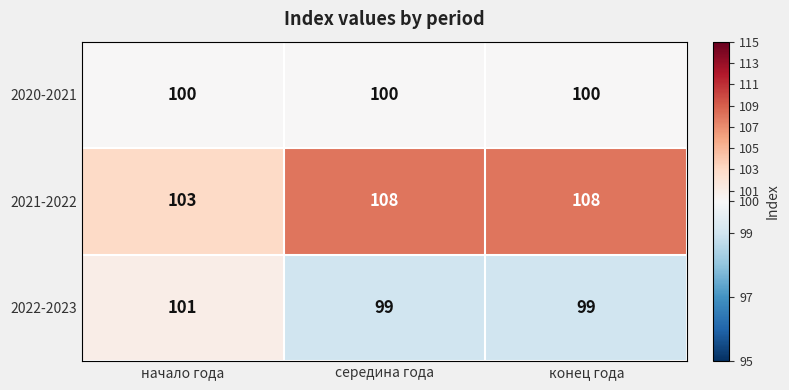

What is the smallest value displayed?

99